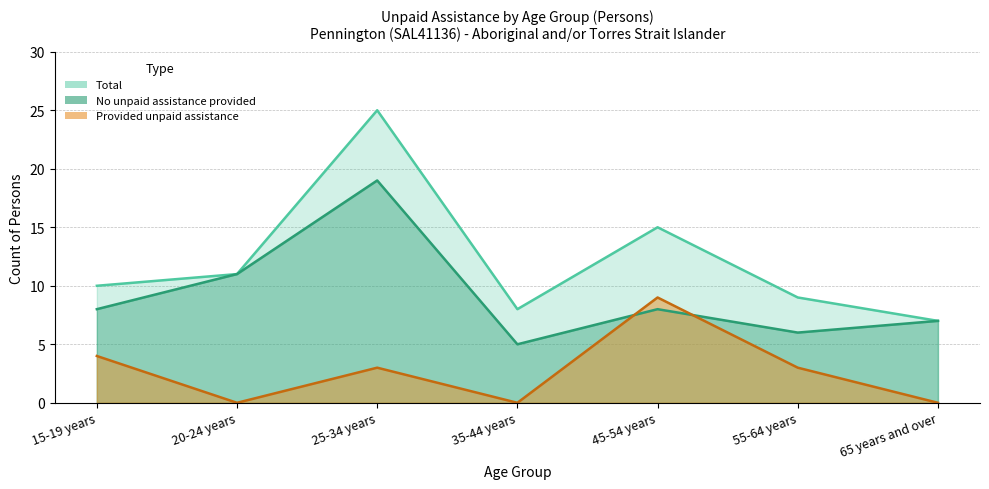

Which category has the lowest value across all series?

20-24 years